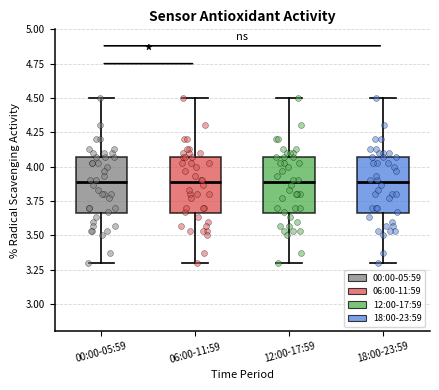

Reading left to right, read every box against the y-axis: the position of its median line, the range the box covers, and the ends of its whiskers. The values are not printed on the chart, so give them approximately, as read against the axis.

00:00-05:59: median 3.90, box 3.65 to 4.05, whiskers 3.30 to 4.50
06:00-11:59: median 3.90, box 3.65 to 4.05, whiskers 3.30 to 4.50
12:00-17:59: median 3.90, box 3.65 to 4.05, whiskers 3.30 to 4.50
18:00-23:59: median 3.90, box 3.65 to 4.05, whiskers 3.30 to 4.50